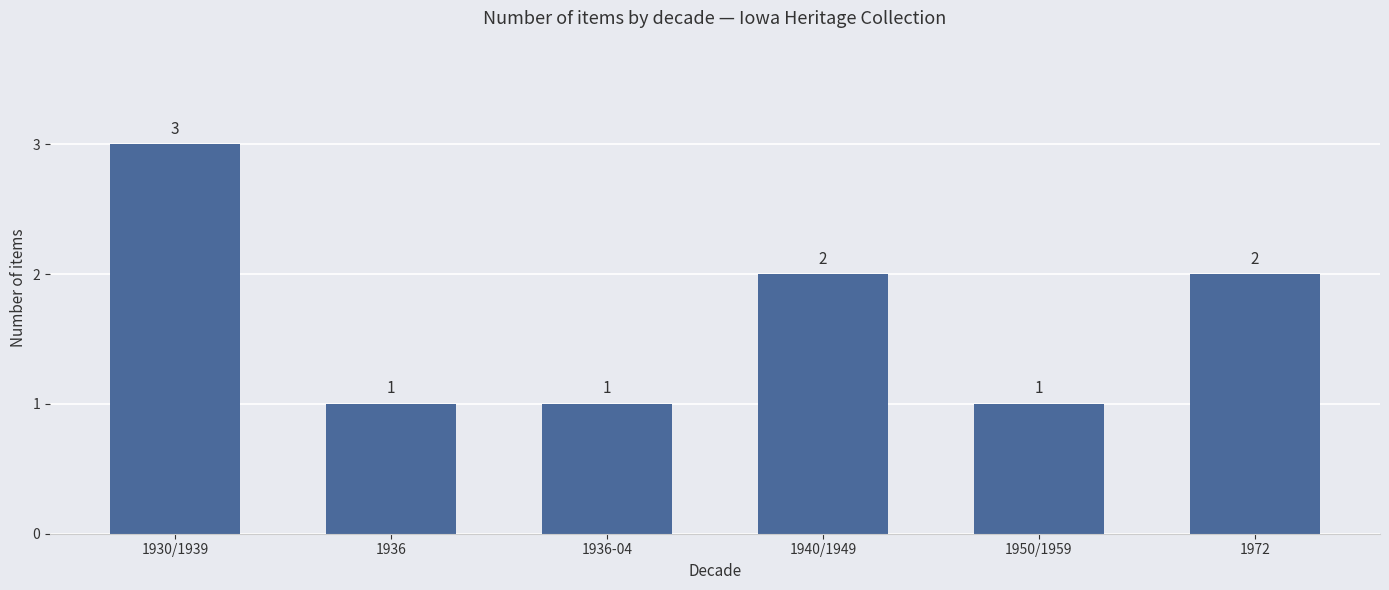

What is the difference between the second highest and second lowest values?

1